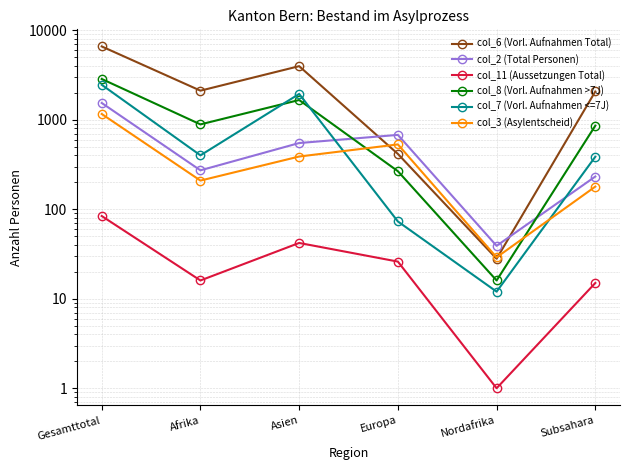

True or false: col_6 (Vorl. Aufnahmen Total) and col_8 (Vorl. Aufnahmen >7J) cross at least once.

False